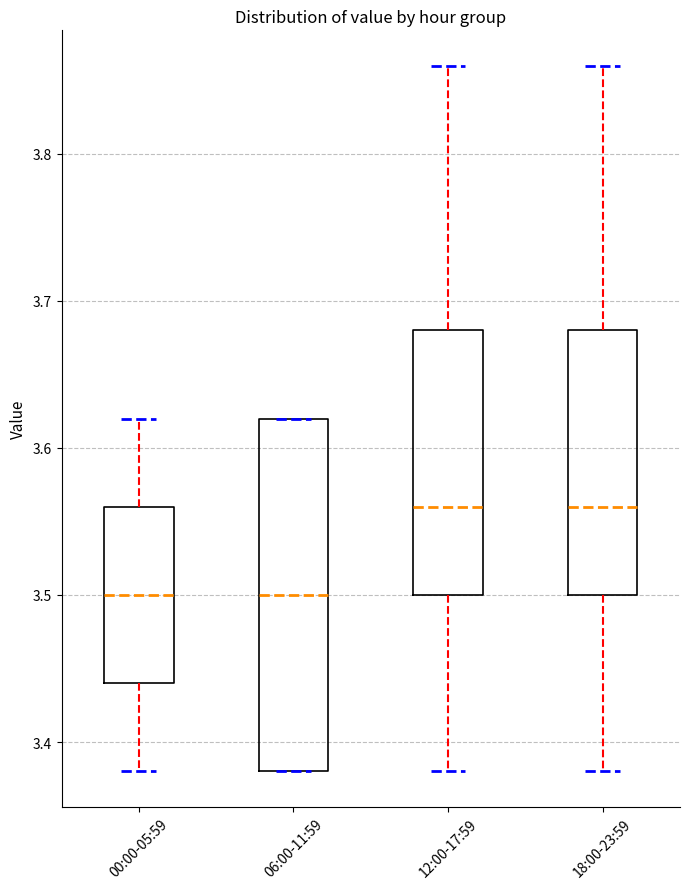

Which box is the tallest, from its lower edge to its upper edge?

06:00-11:59